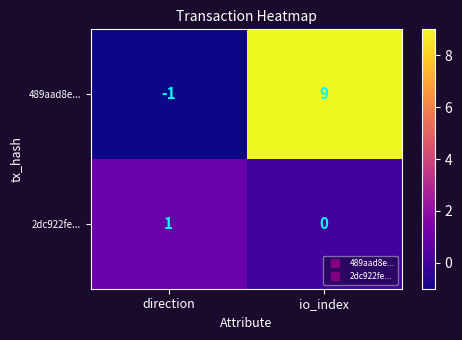

At which category is the sum across all series the highest?

io_index